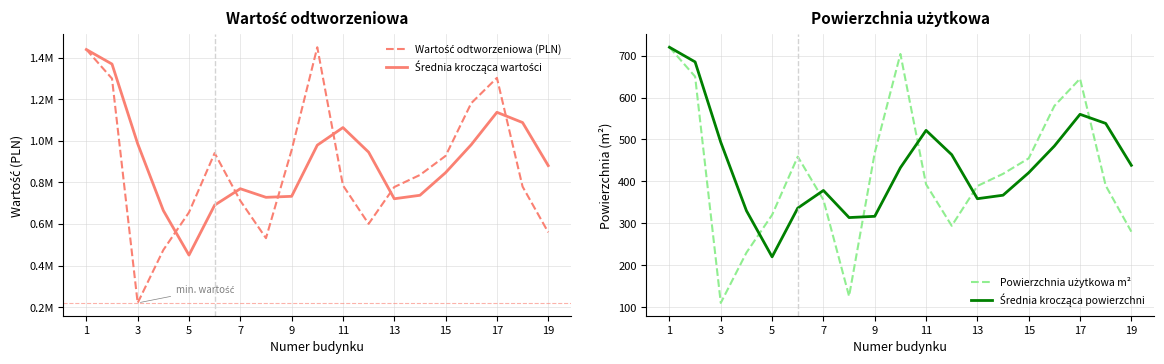

How many lines are shown in the chart?

4